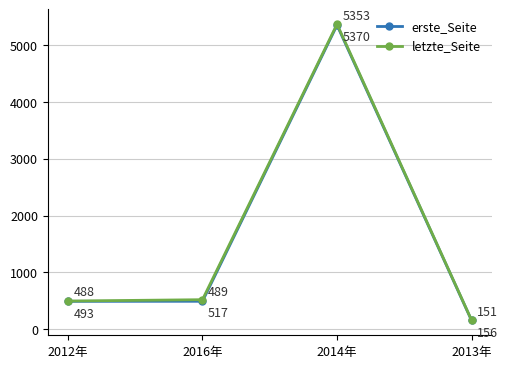

What is the minimum value for erste_Seite?

151